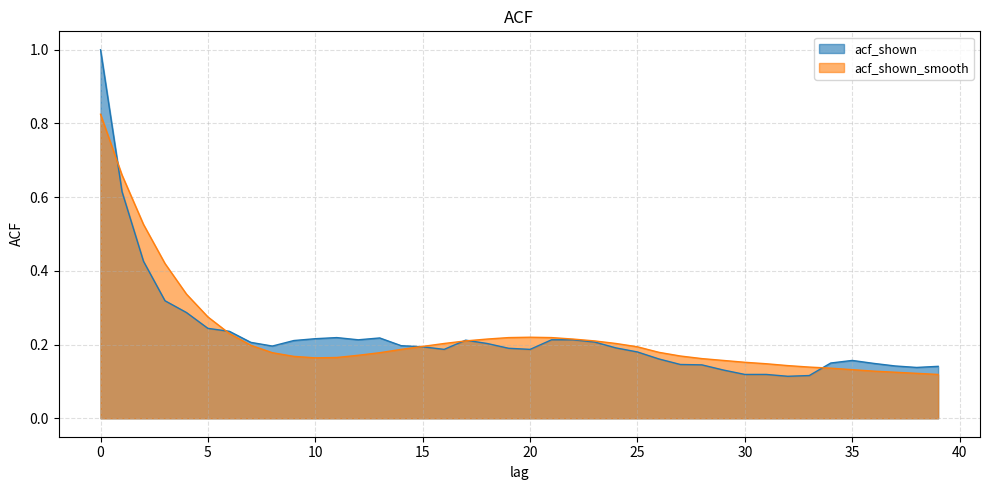

List the series in order of their overall mean, highest first.

acf_shown_smooth, acf_shown